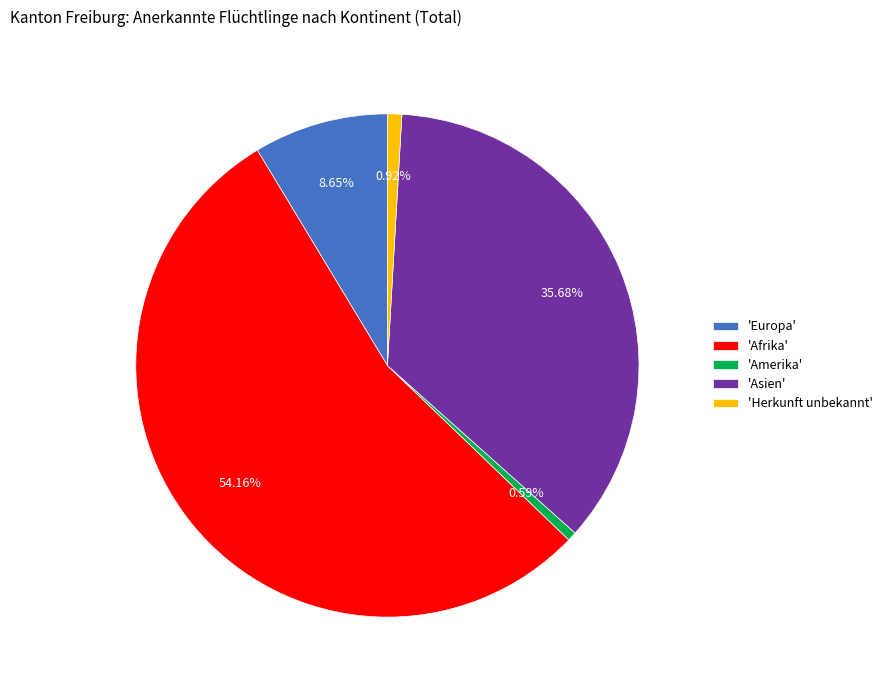

To the nearest percent, what is the average slice percentage?

20%